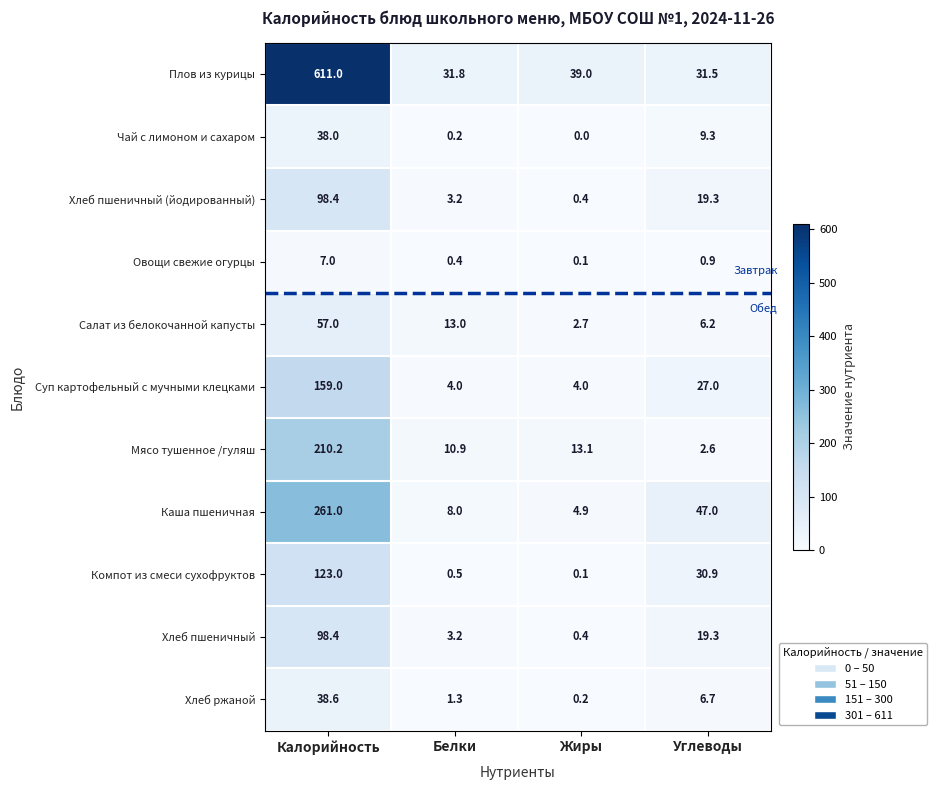

Between Жиры and Углеводы, which series saw the biggest shift?

Каша пшеничная